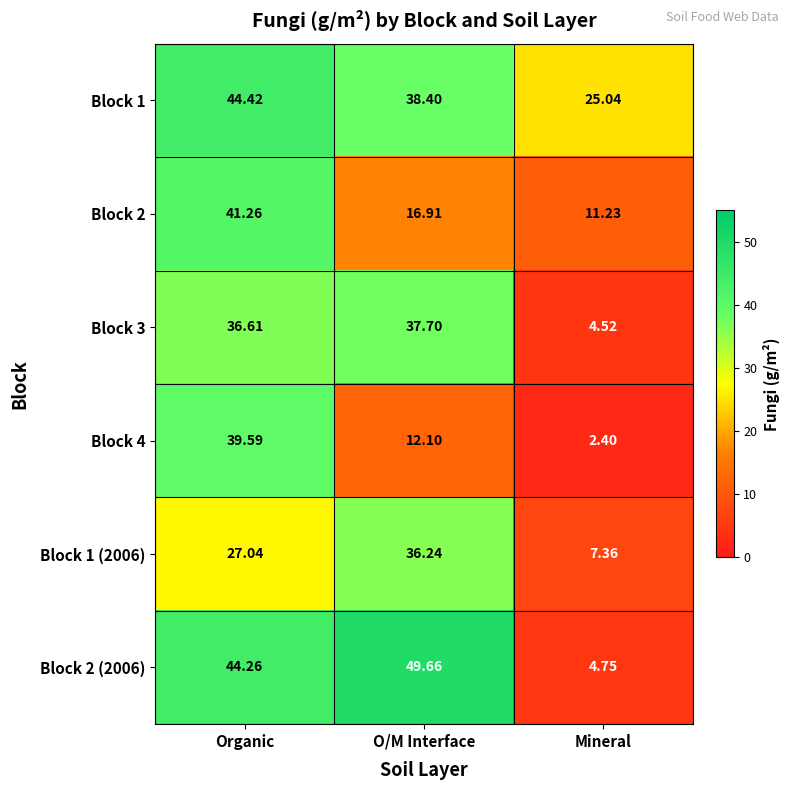

Rank the series by their maximum value, from highest to lowest.

Block 2 (2006), Block 1, Block 2, Block 4, Block 3, Block 1 (2006)